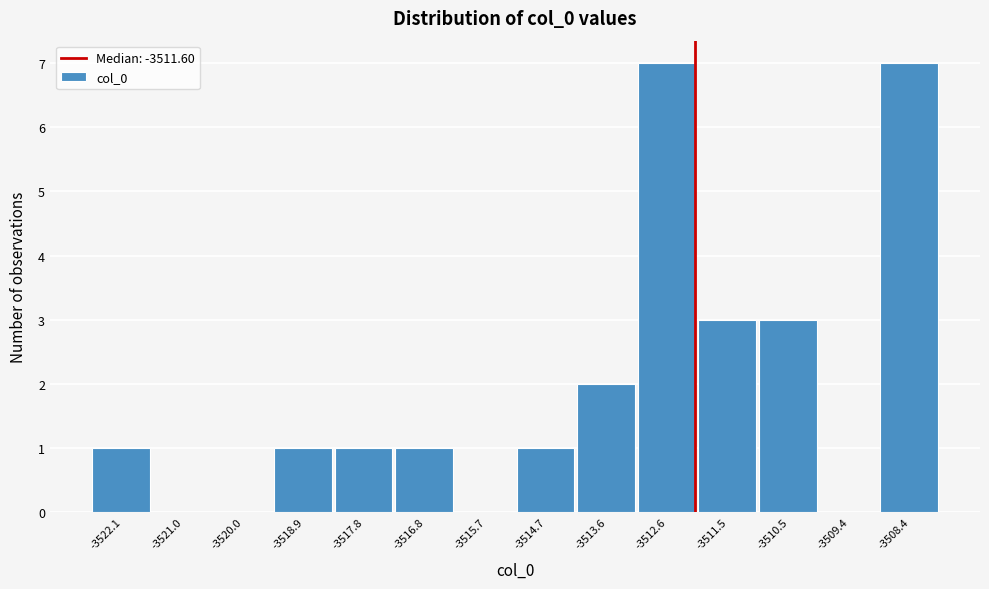

Reading left to right, transcribe all the data shown in this chart.

-3522.1=1	-3521.0=0	-3520.0=0	-3518.9=1	-3517.8=1	-3516.8=1	-3515.7=0	-3514.7=1	-3513.6=2	-3512.6=7	-3511.5=3	-3510.5=3	-3509.4=0	-3508.4=7